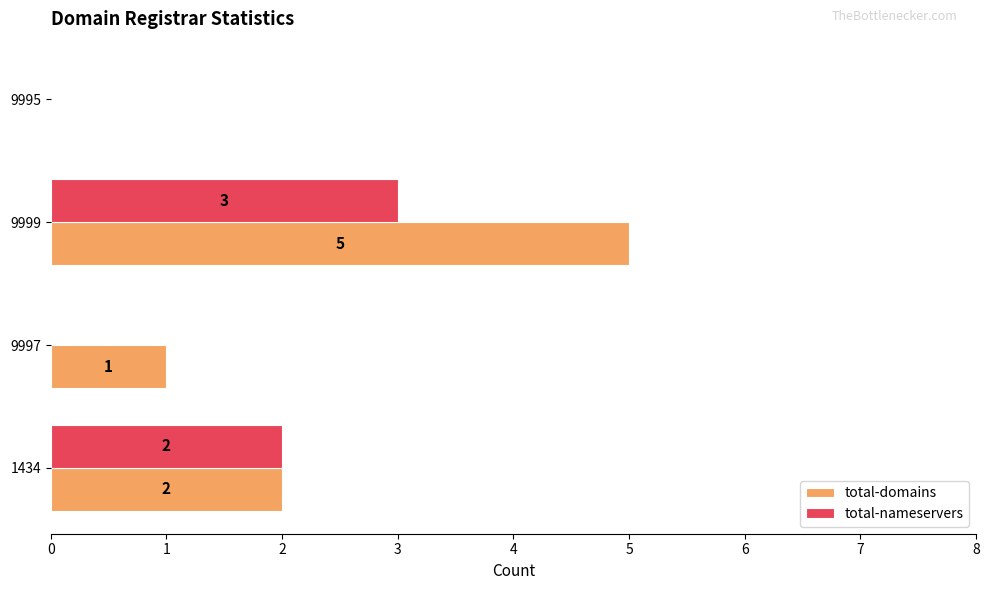

Which label corresponds to the largest value in the chart?

9999